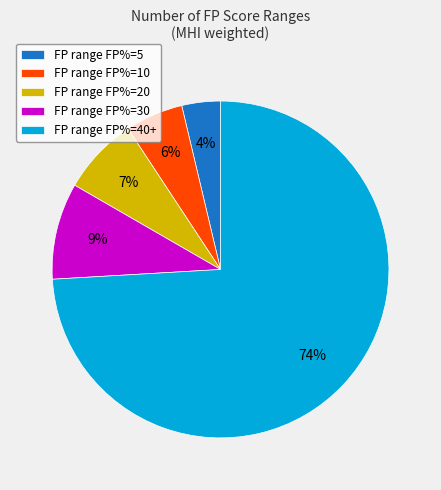

To the nearest percent, what is the average slice percentage?

20%